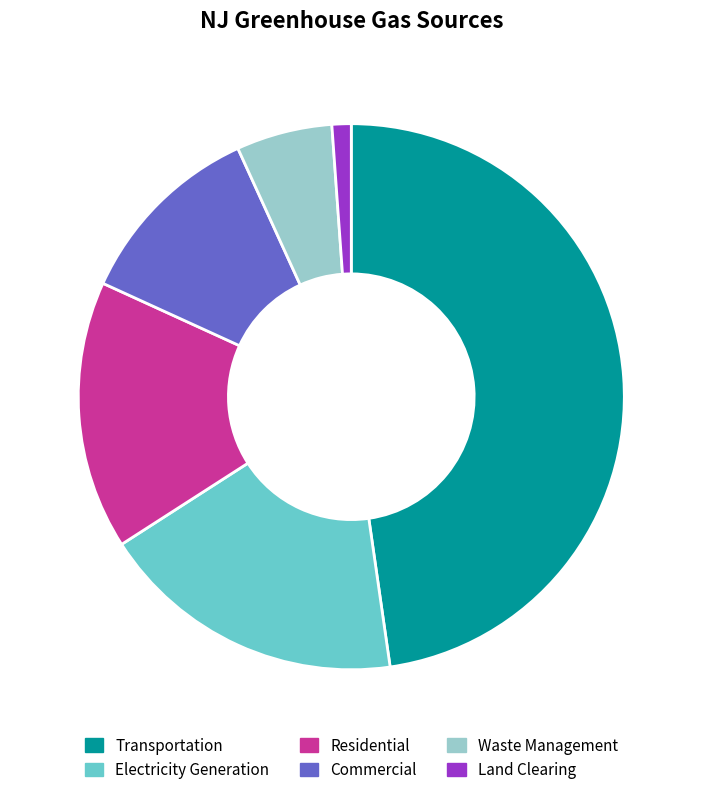

Count the number of slices in the pie.

6